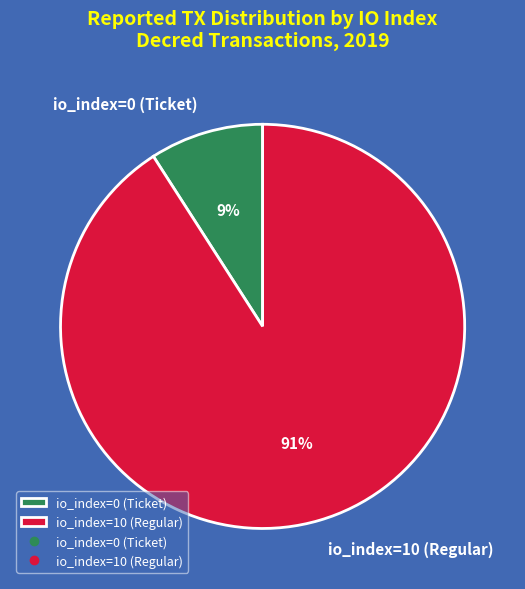

Is it true that io_index=10 (Regular) is 99% of the pie?

False